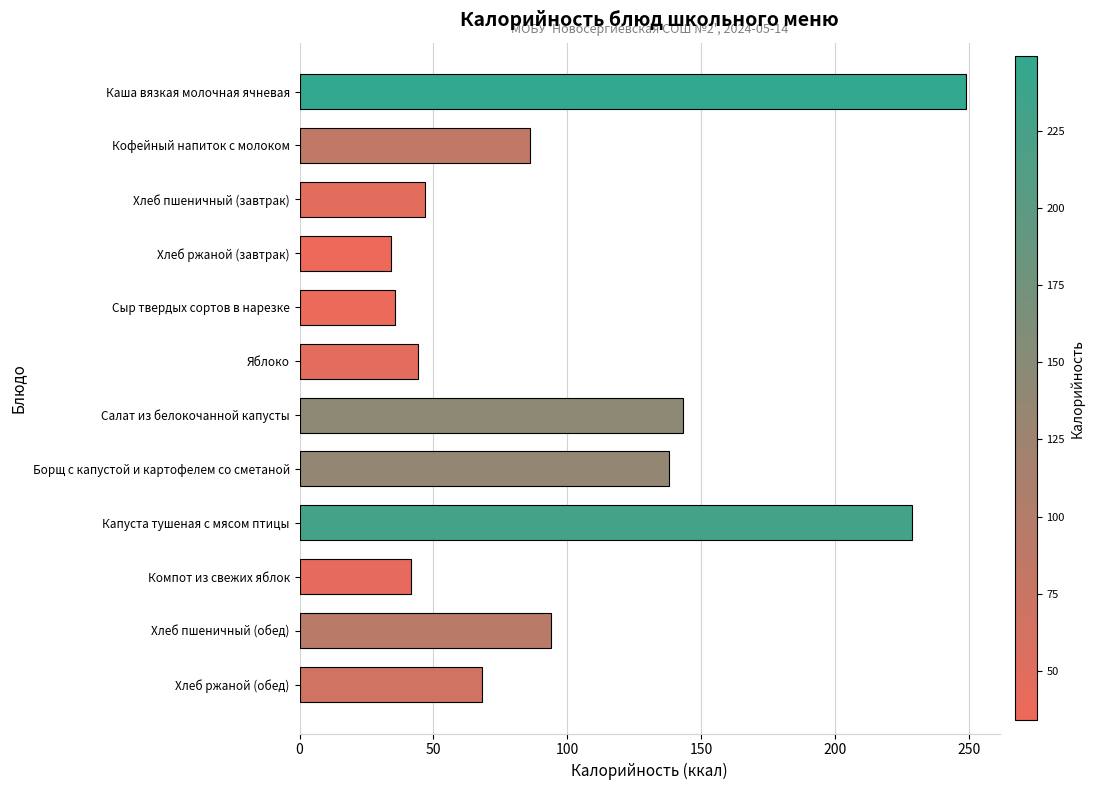

Reading top to bottom, extract all data points from this chart.

249.0	86.0	46.9	34.2	35.8	44.4	143.0	138.0	228.7	41.6	93.8	68.3